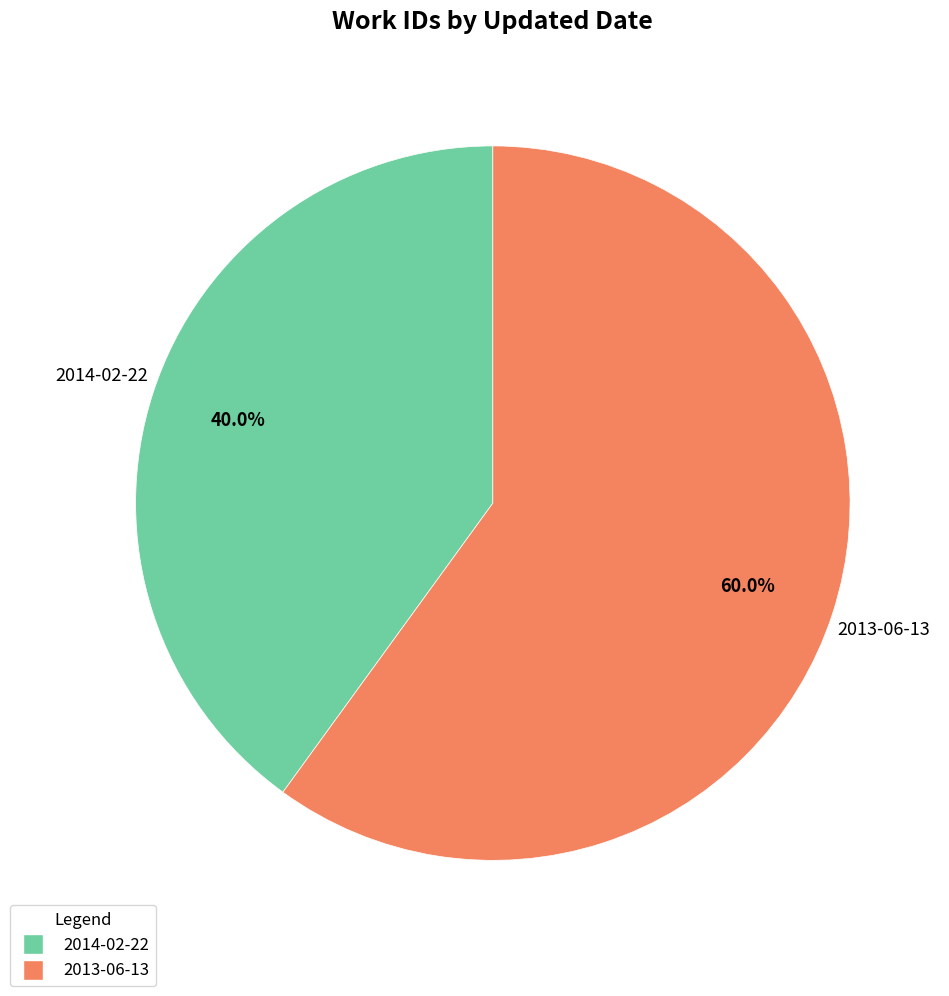

Is there any slice that represents more than half of the pie?

Yes